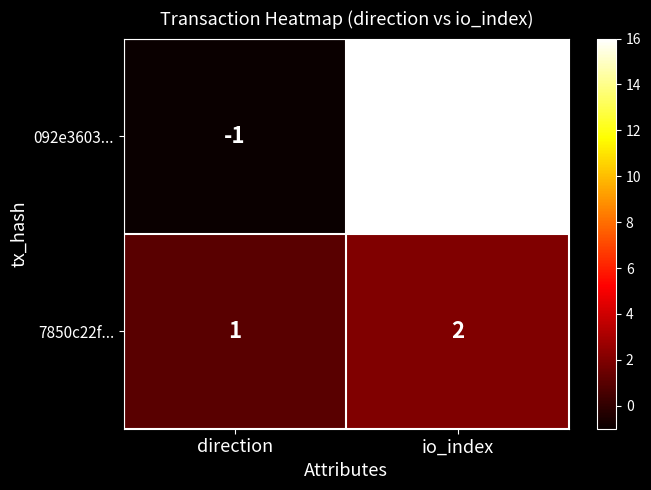

Which series changed the most between direction and io_index?

092e3603...